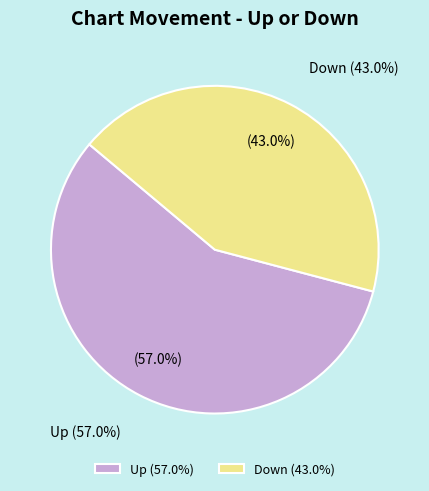

True or false: Up accounts for 64% of the total.

False